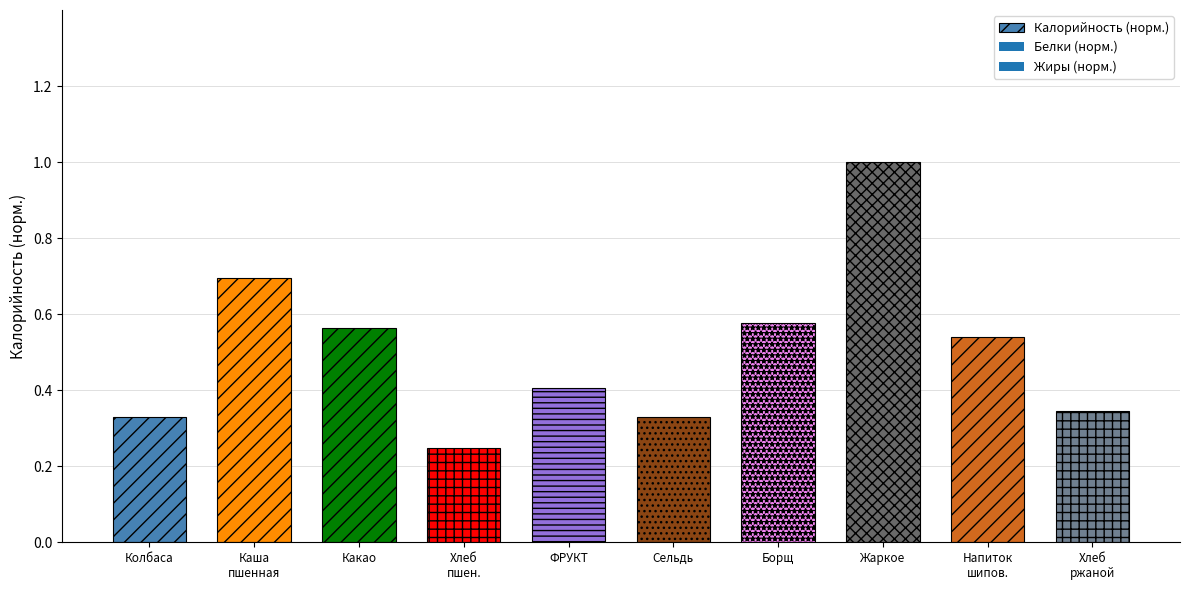

What position from the right is Колбаса?

10